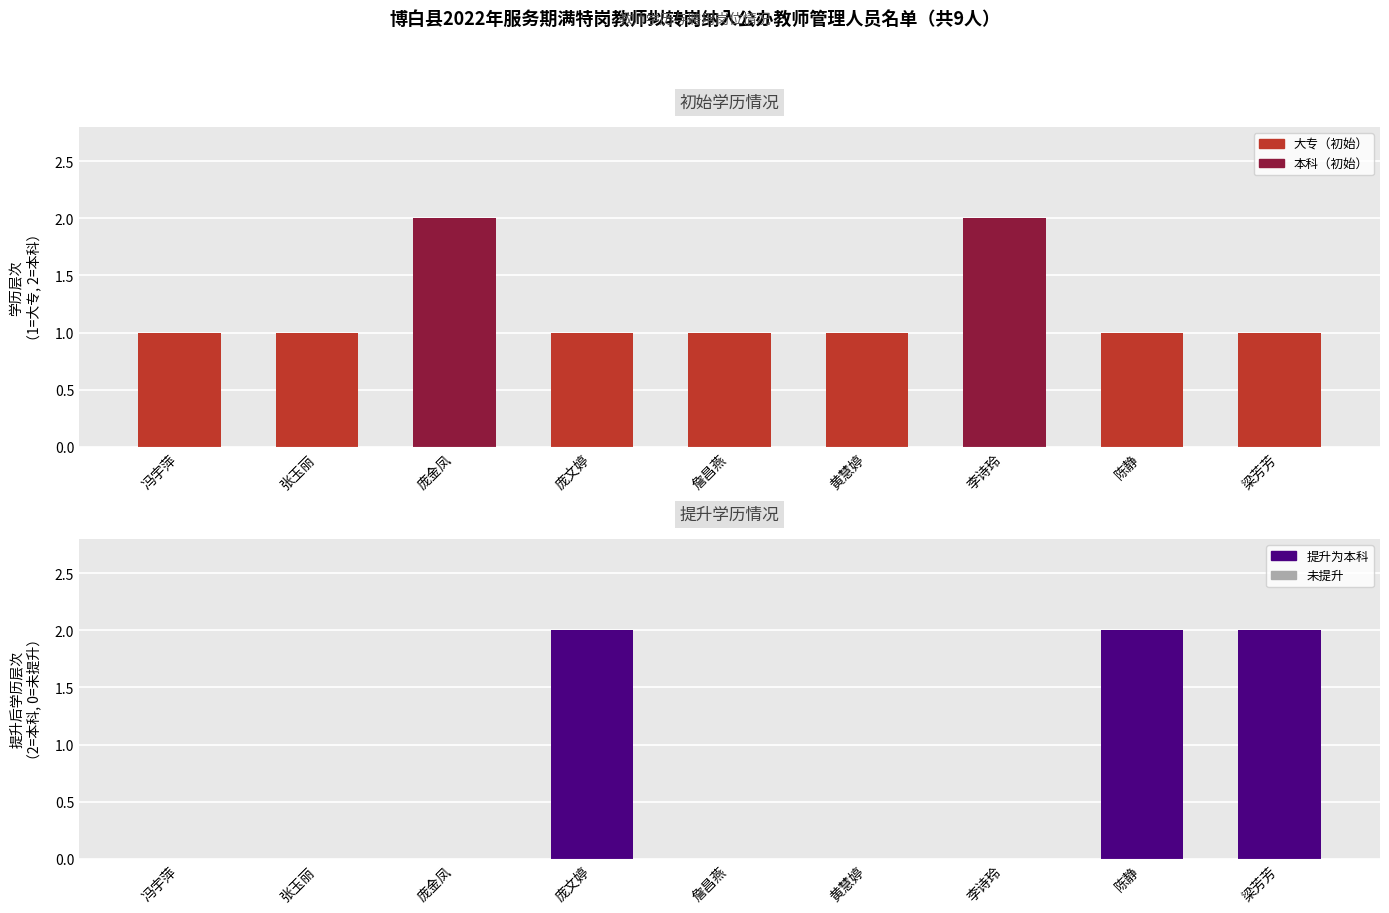

What is the value of the 初始学历 bar at the 7th from the left?

2